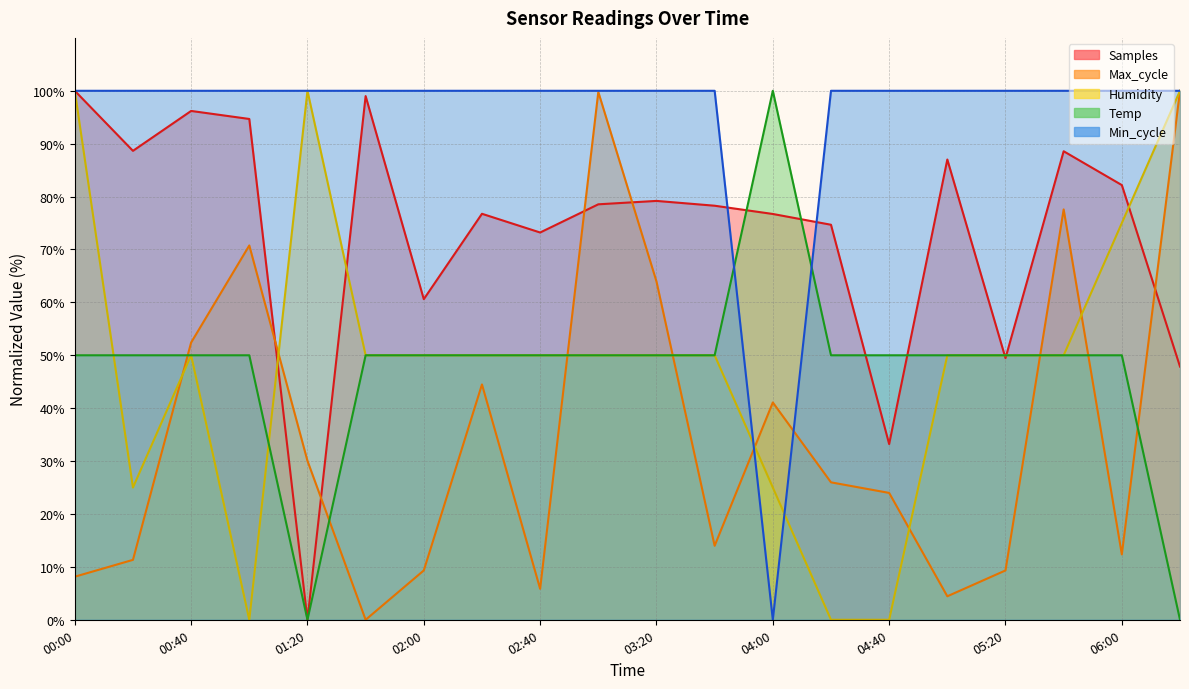

What is the label of the 10th point from the left?

03:00